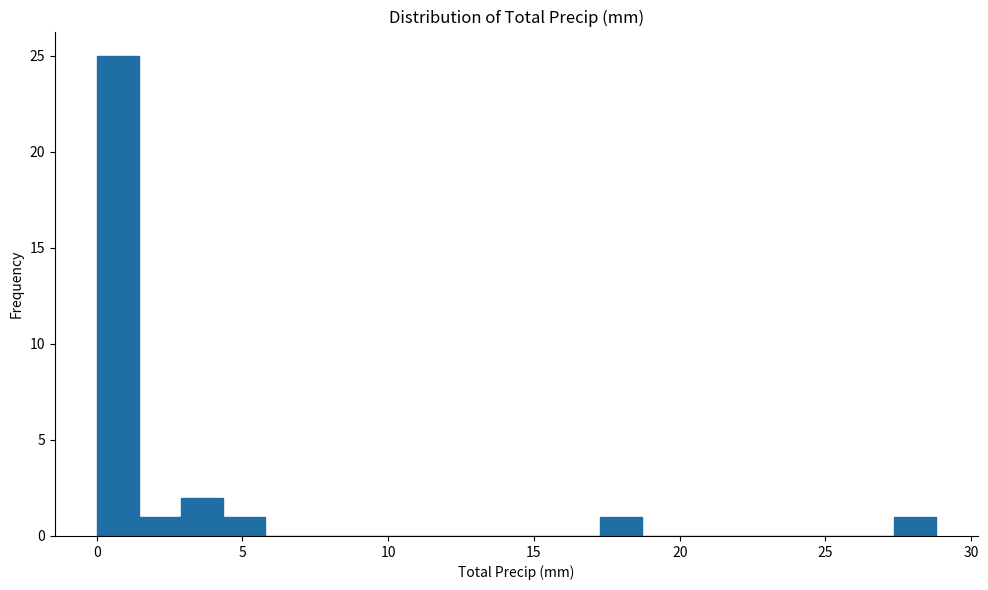

Around what value on the x-axis is the tallest bar? Give the approximate position of its centre, as read against the axis.

0.5